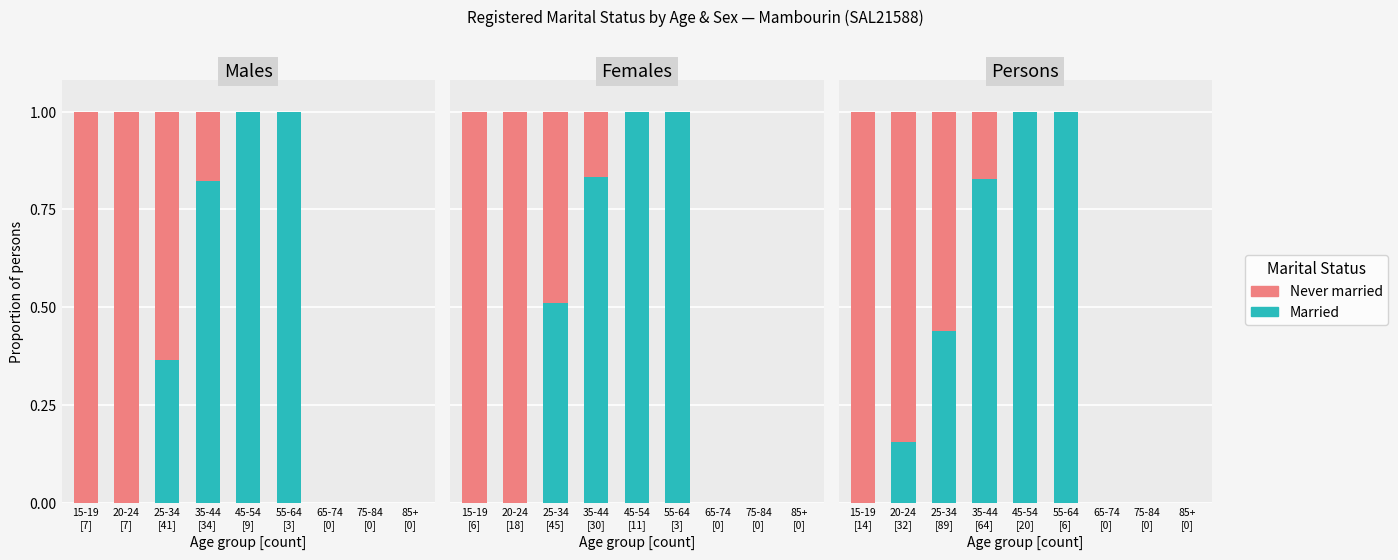

What are all the series names shown in the legend?

Married, Never married